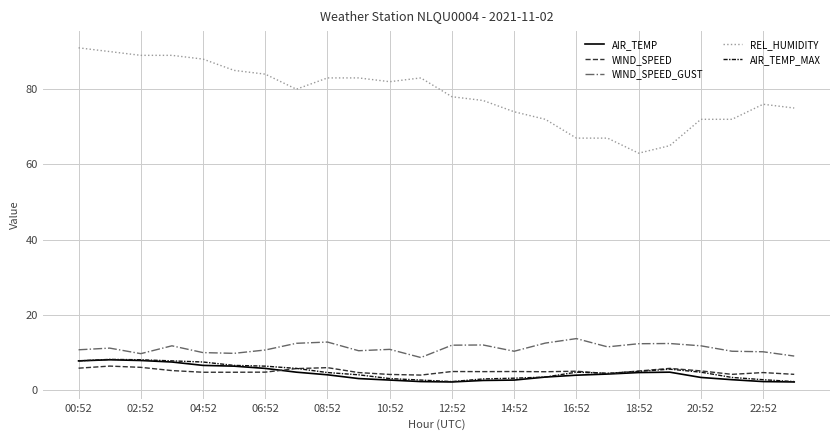

Which series has the largest range (max minus min)?

REL_HUMIDITY